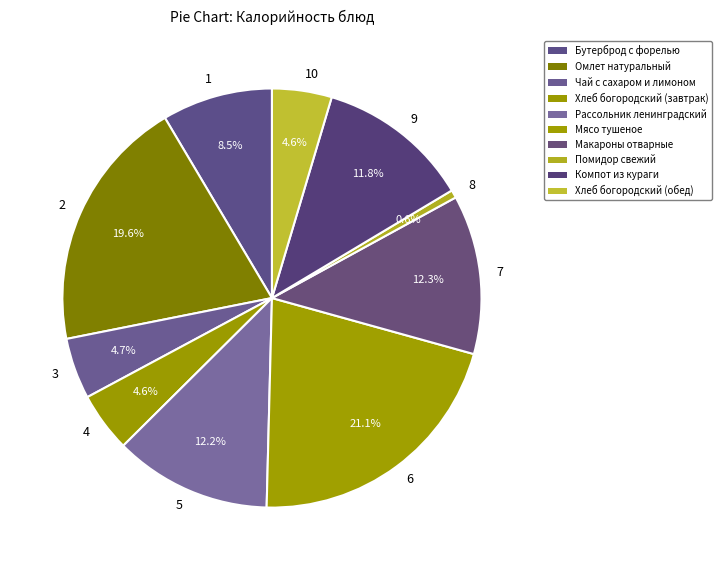

Is there any slice that represents more than half of the pie?

No